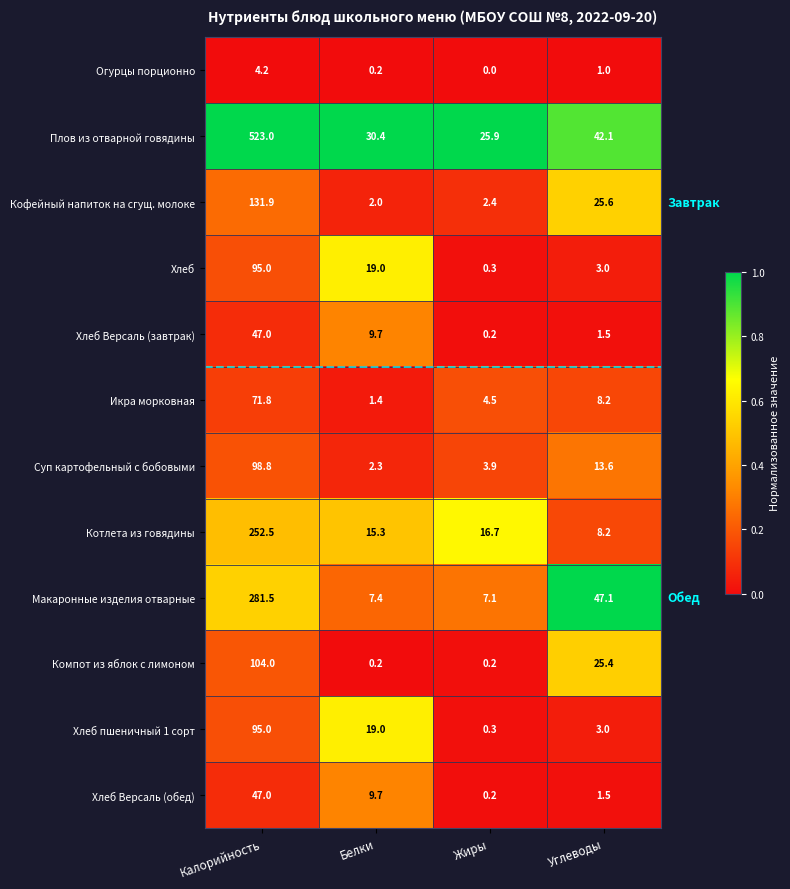

Which series has the largest total across all categories?

Плов из отварной говядины